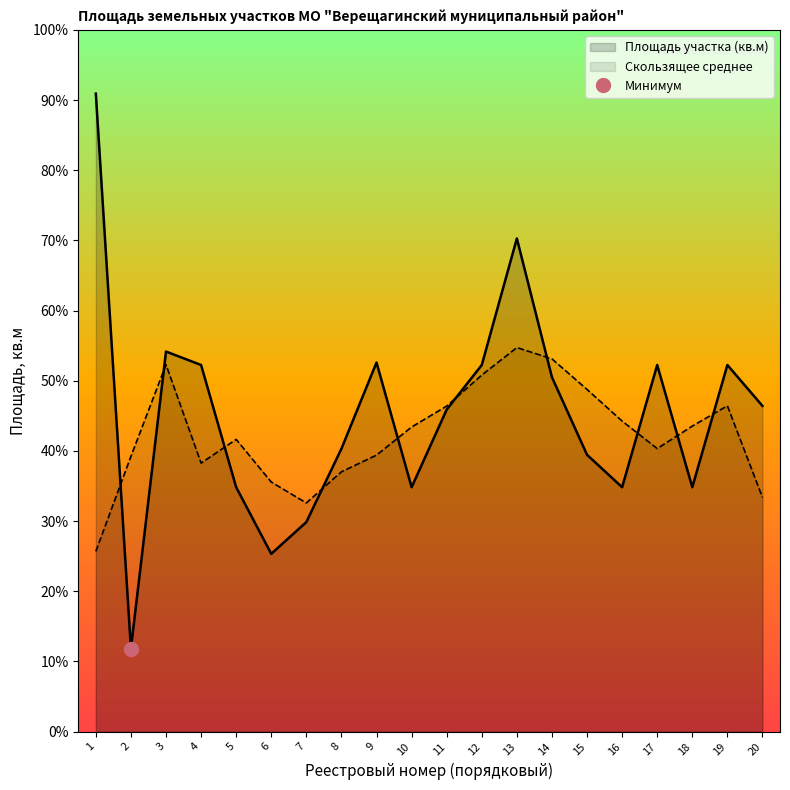

Reading left to right, list all the values displayed in this chart.

1=1044	2=136	3=622	4=600	5=400	6=291	7=343	8=463	9=604	10=400	11=527	12=600	13=807	14=580	15=453	16=400	17=600	18=400	19=600	20=533